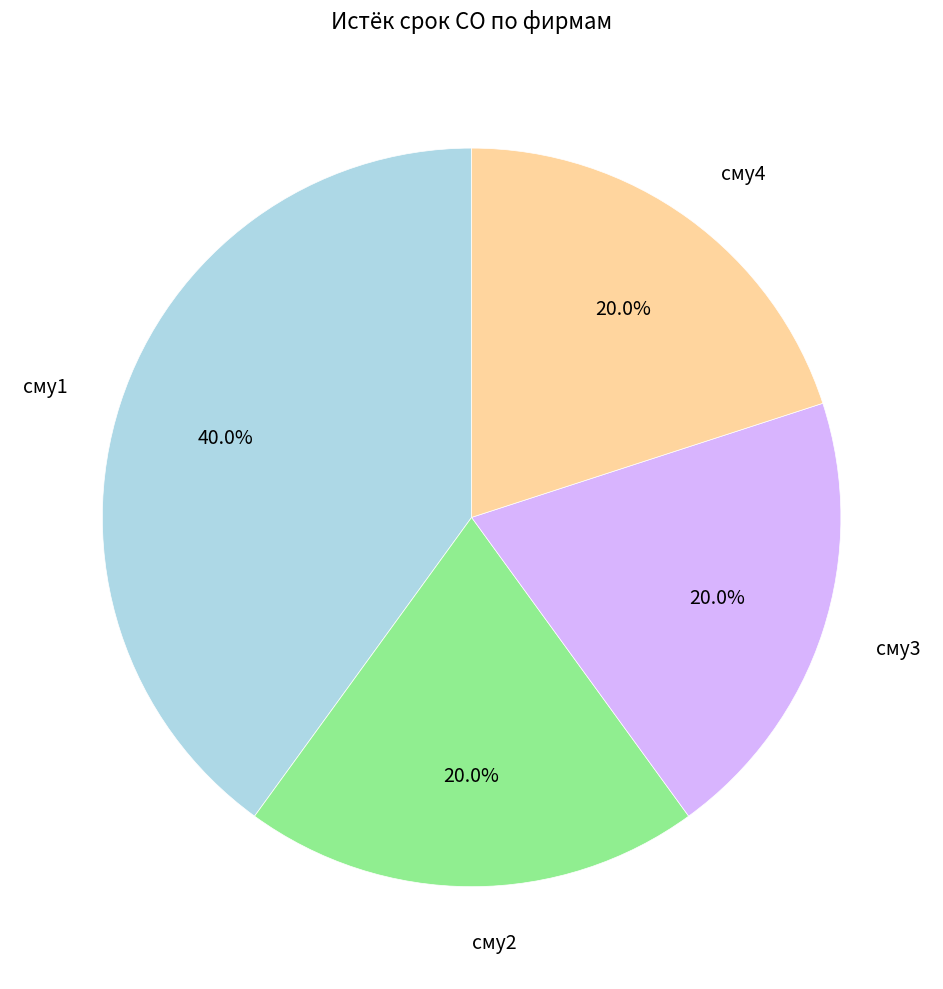

How many segments does this pie chart have?

4